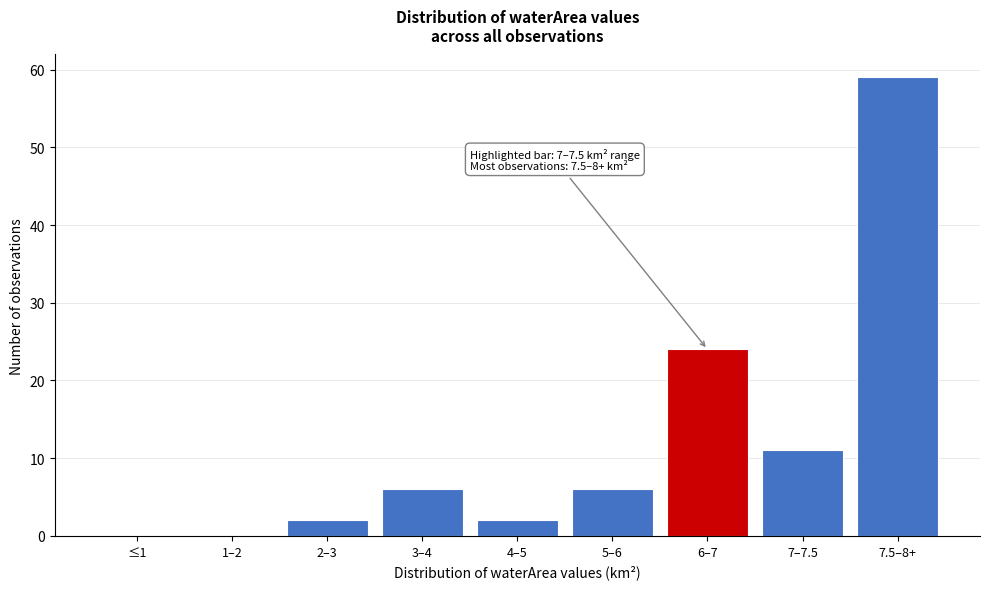

Reading right to left, what are all the values shown in this chart?

7.5–8+=59	7–7.5=11	6–7=24	5–6=6	4–5=2	3–4=6	2–3=2	1–2=0	≤1=0